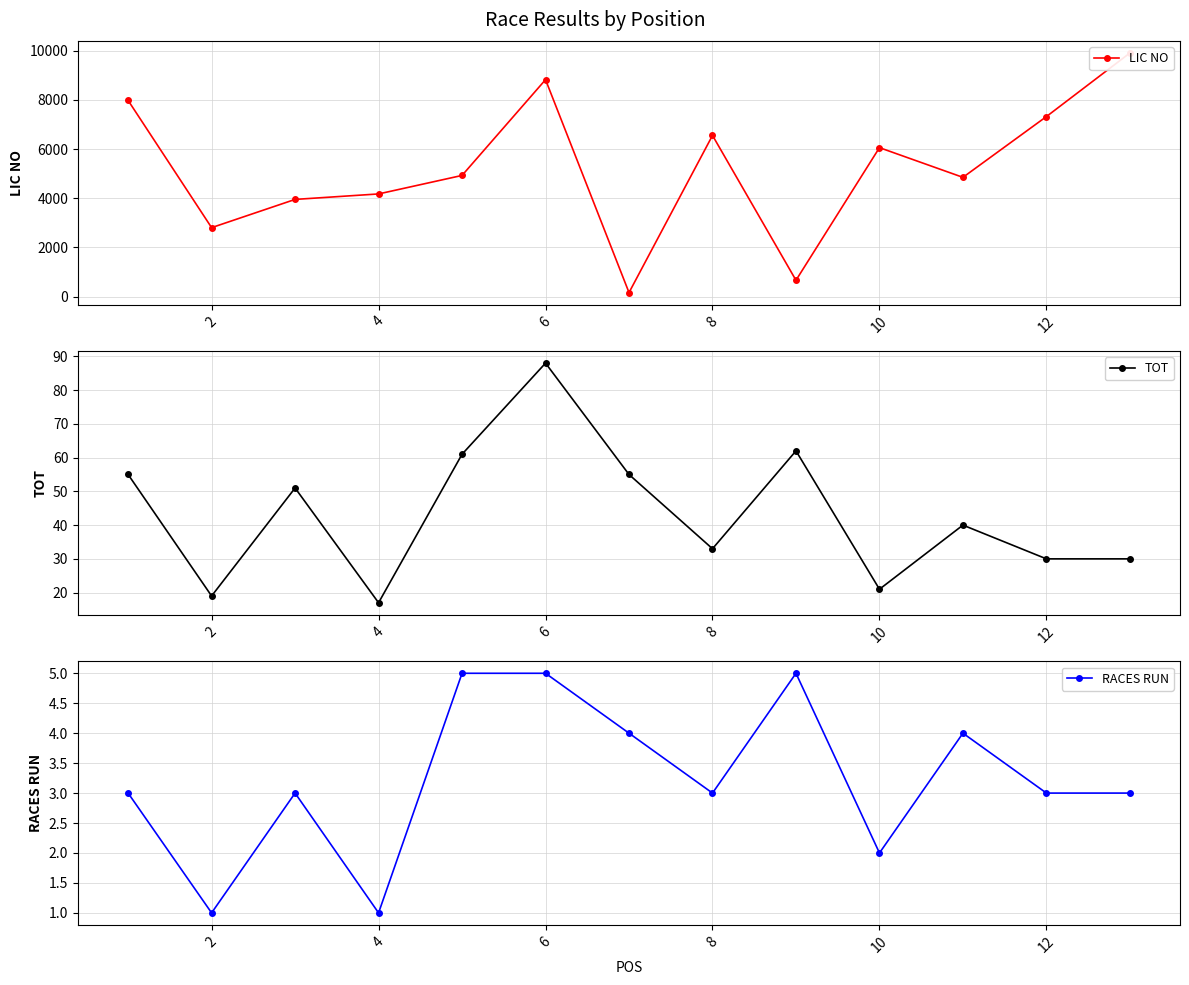

True or false: TOT has more than 0 points higher than both neighbors.

True